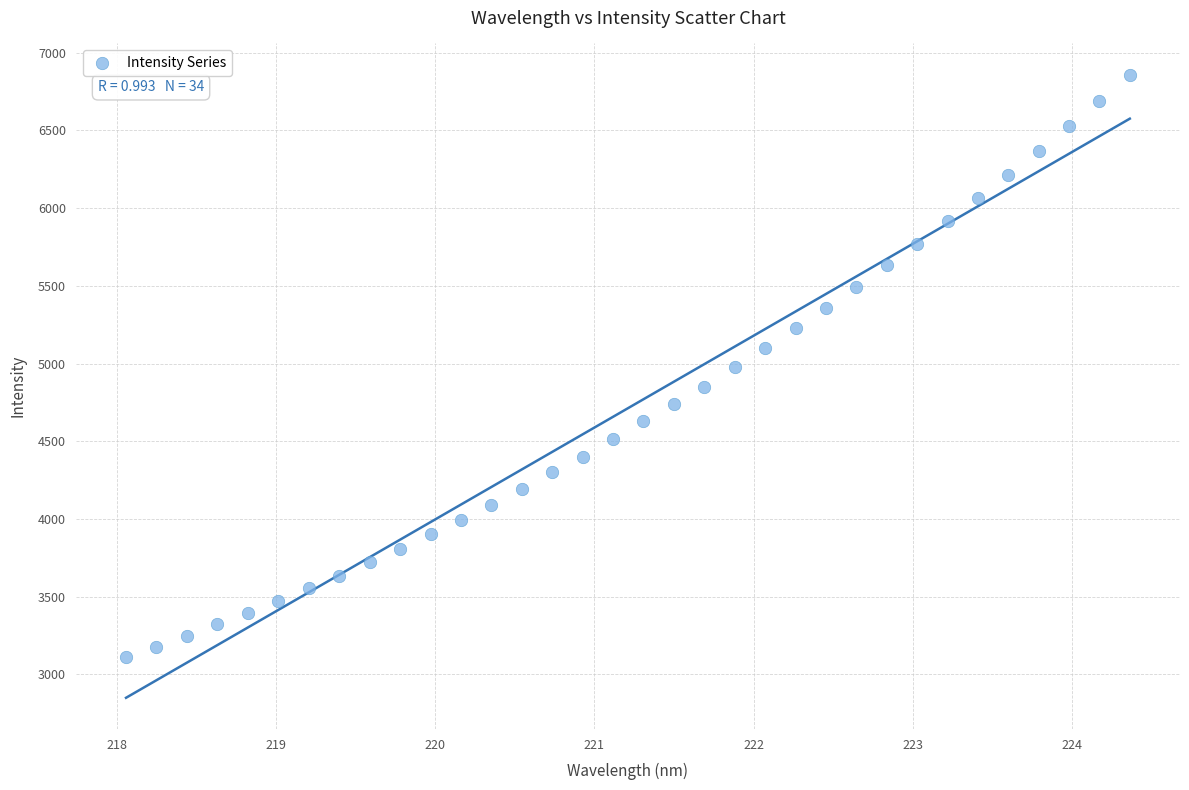

What is the range of Y values (max minus min)?

3749.4